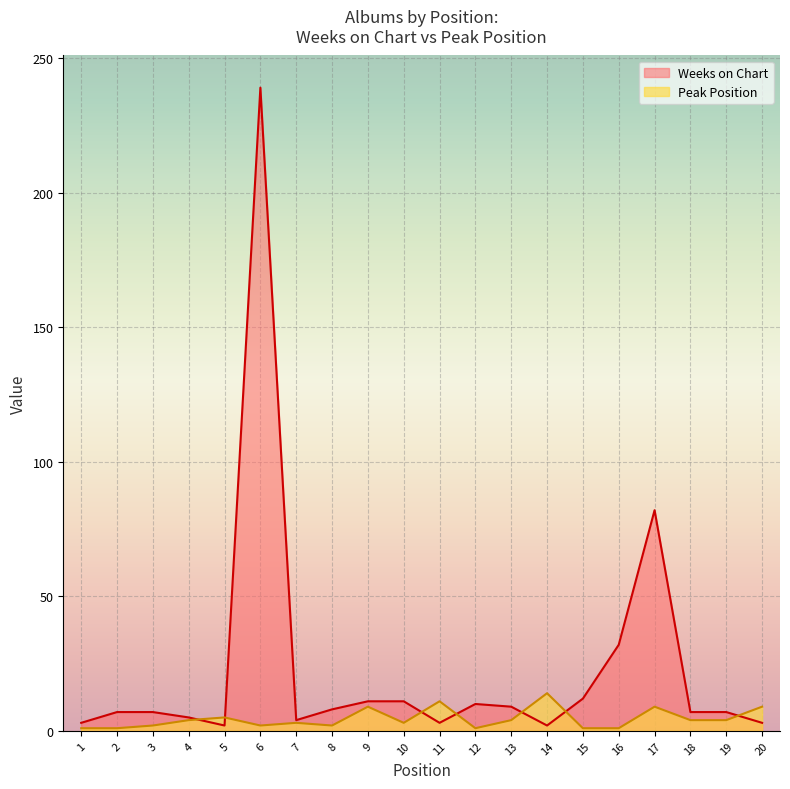

How many series are shown in this chart?

2